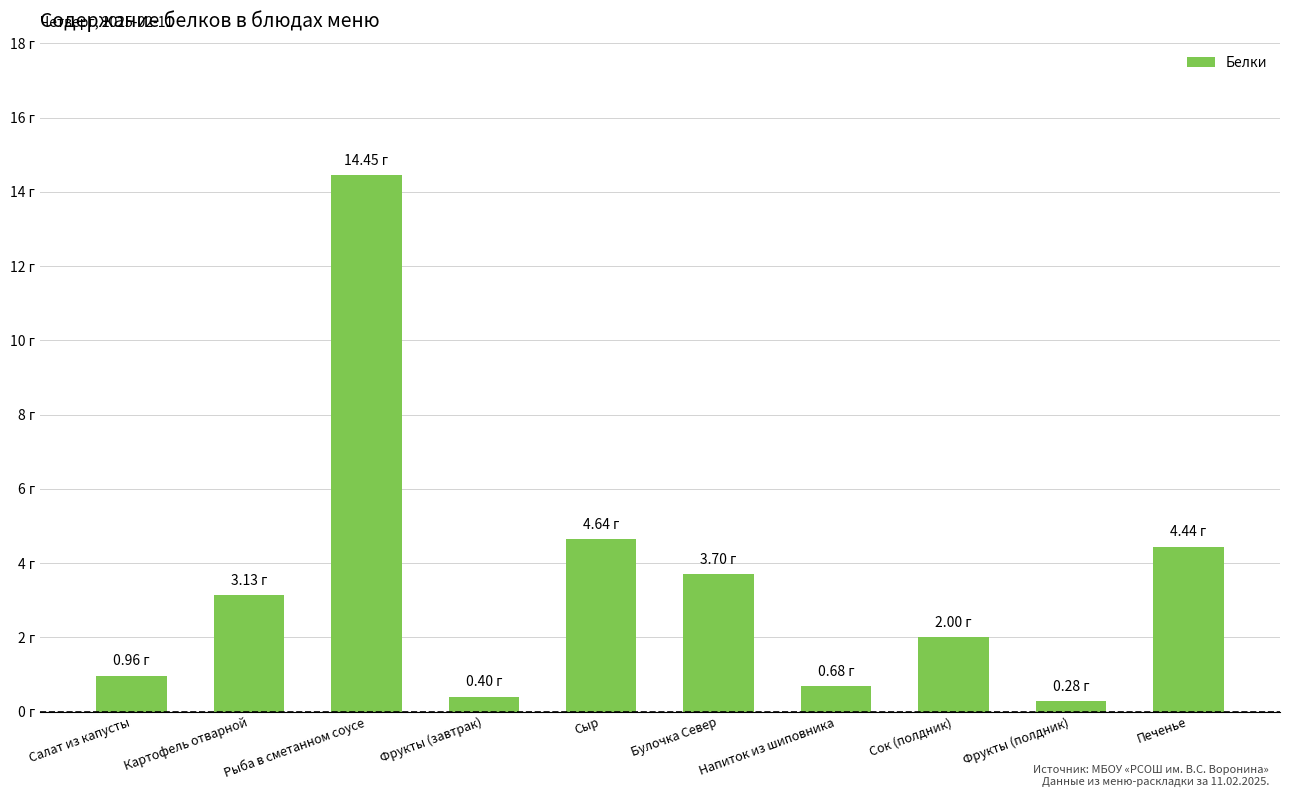

Rank the categories by value from highest to lowest.

Рыба в сметанном соусе, Сыр, Печенье, Булочка Север, Картофель отварной, Сок (полдник), Салат из капусты, Напиток из шиповника, Фрукты (завтрак), Фрукты (полдник)